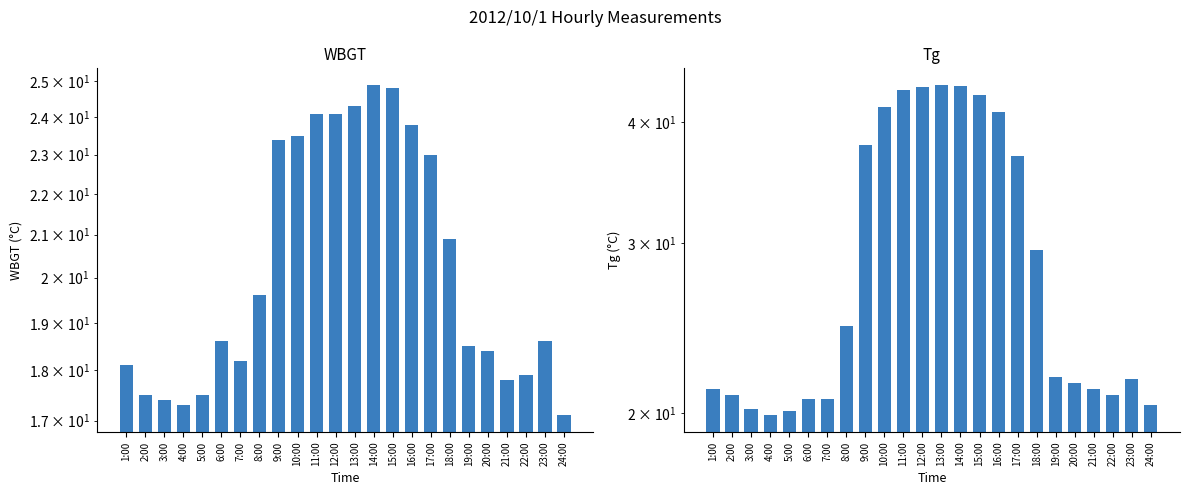

What is the label of the 5th bar from the right?

20:00